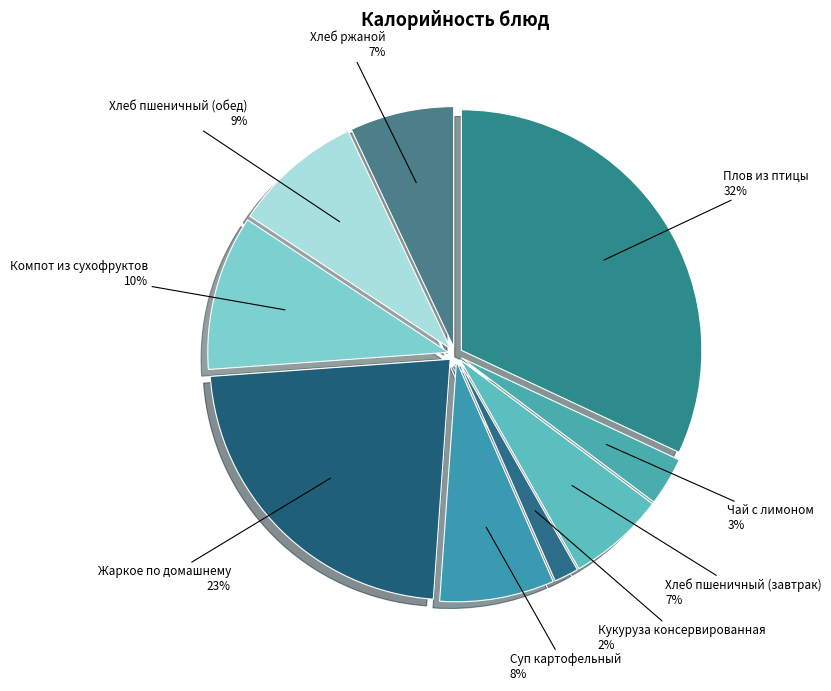

The Суп картофельный slice represents 19% of the pie. True or false?

False